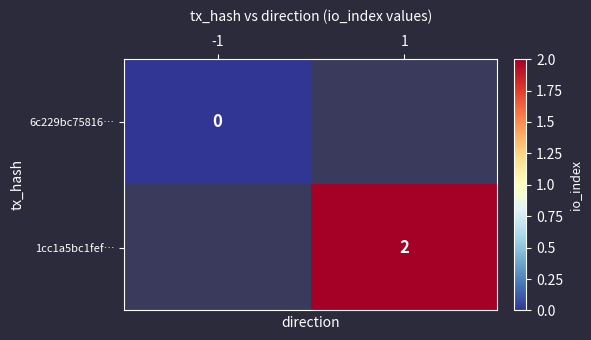

True or false: 1cc1a5bc1fef… has a value of 2 at 1.

True